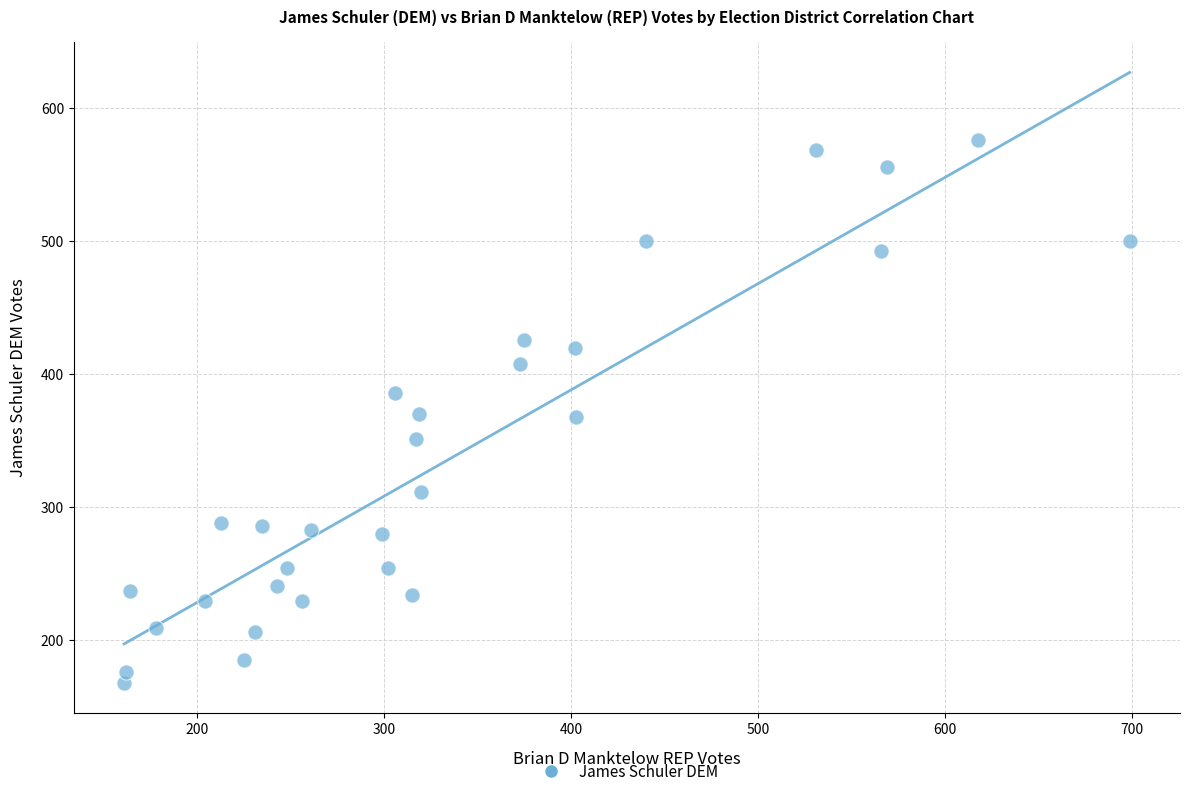

What is the range of Y values (max minus min)?

408